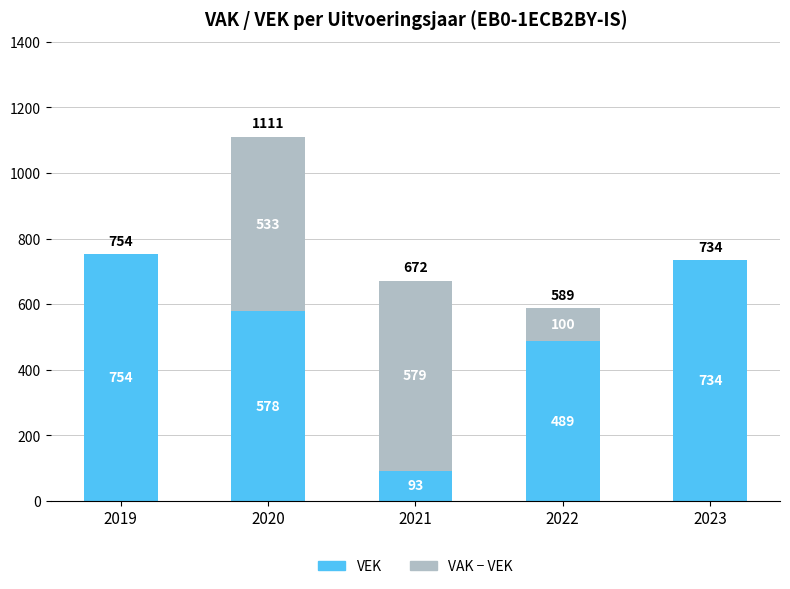

Reading right to left, transcribe the values for VEK.

2023=734	2022=489	2021=93	2020=578	2019=754